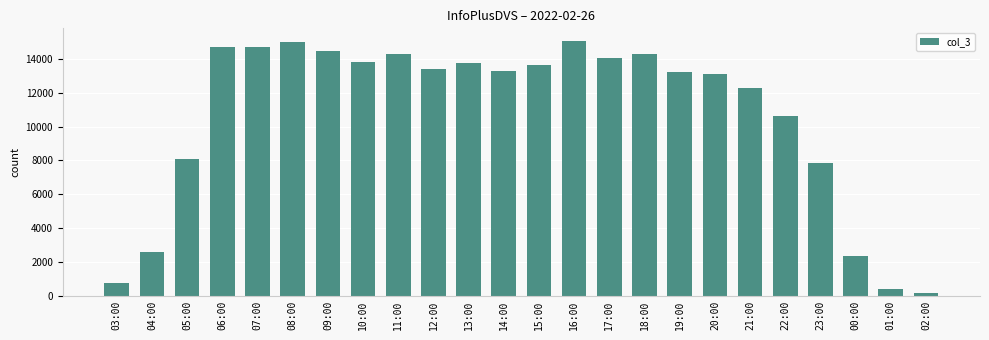

What is the difference between the maximum and minimum values?

14895